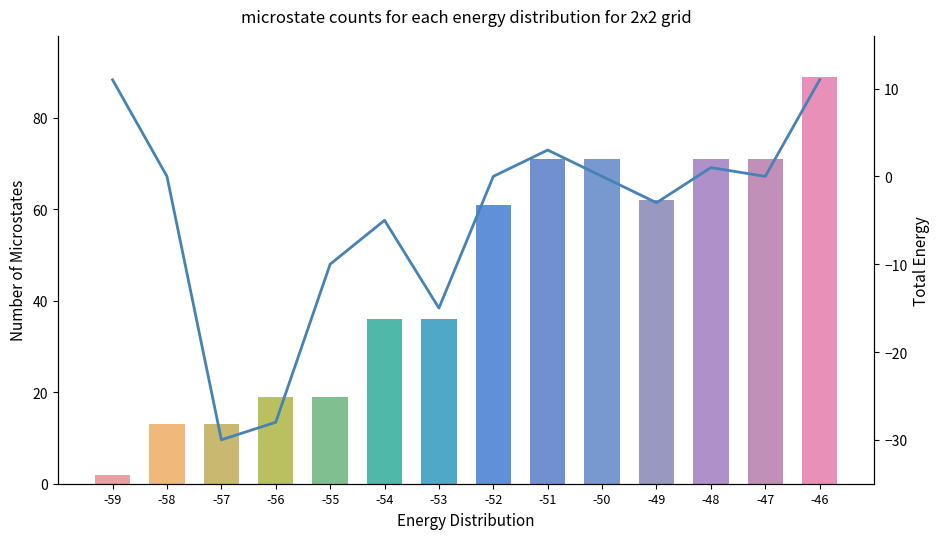

How many groups of bars are there?

14